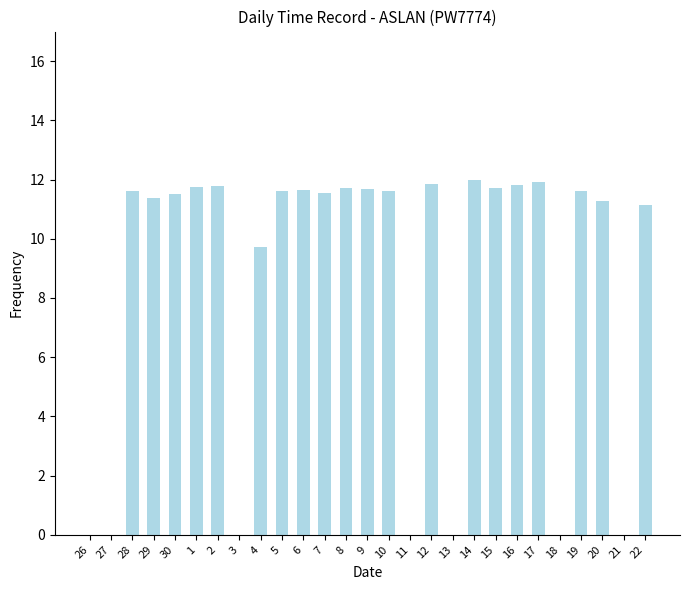

The chart shows a value of 11.3 at 20. True or false?

True